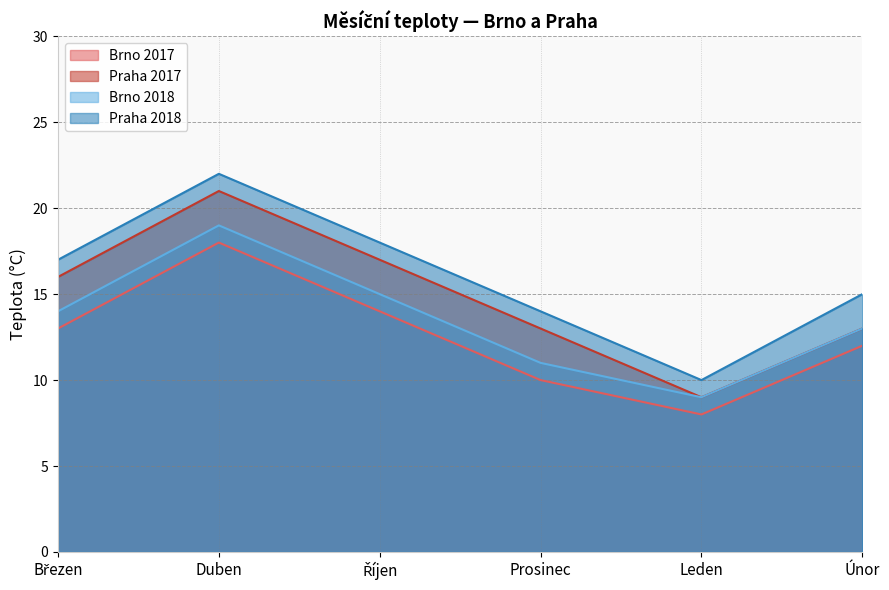

True or false: Praha 2018 and Brno 2017 intersect in this chart.

False